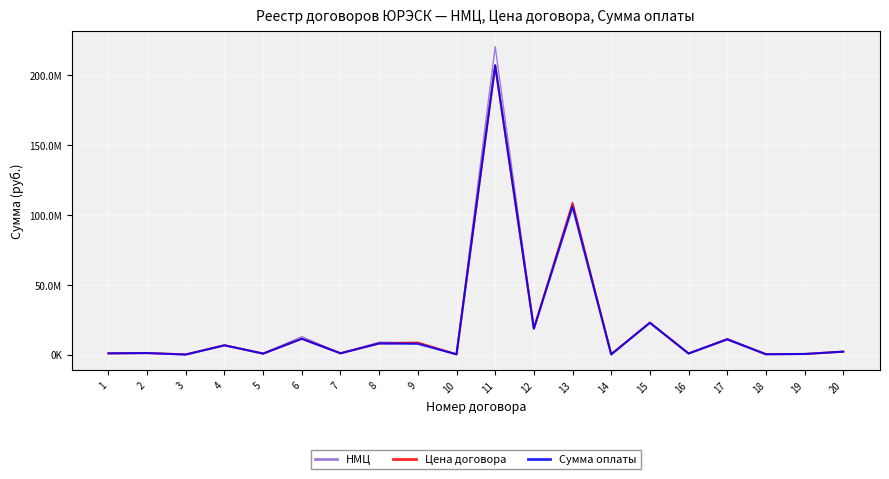

What are all the series names shown in the legend?

НМЦ, Цена договора, Сумма оплаты